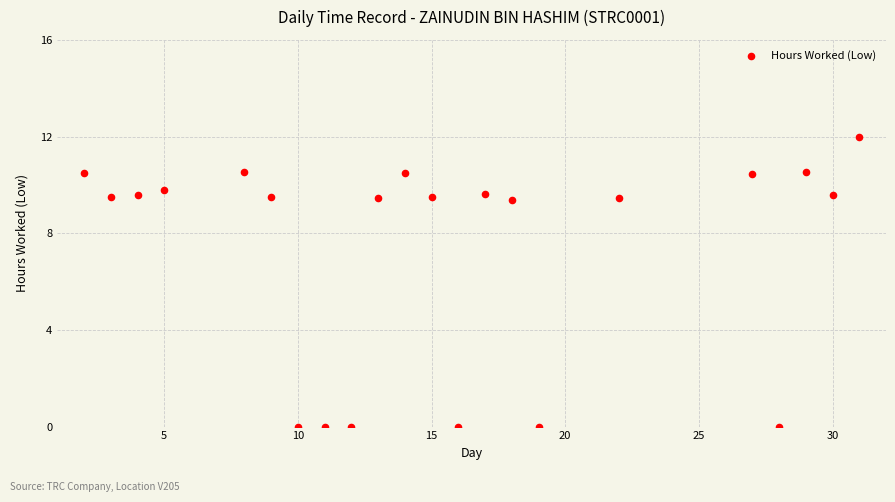

What is the range of Y values (max minus min)?

12.0